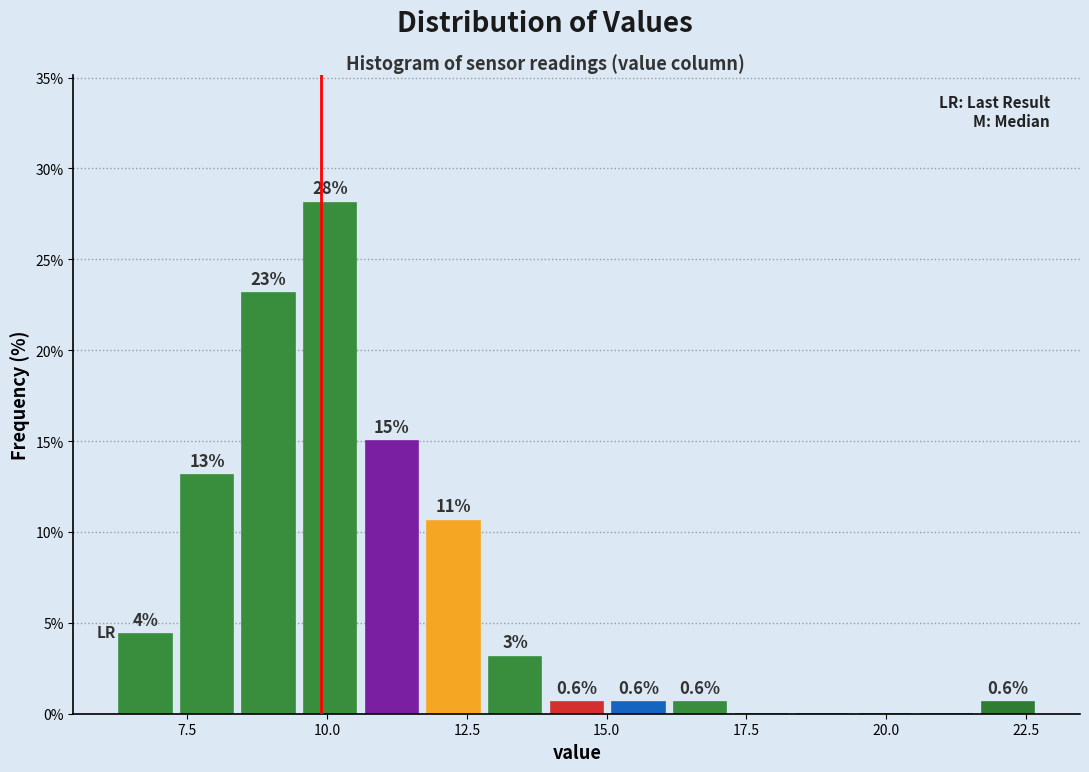

Around what value on the x-axis is the tallest bar? Give the approximate position of its centre, as read against the axis.

10.0